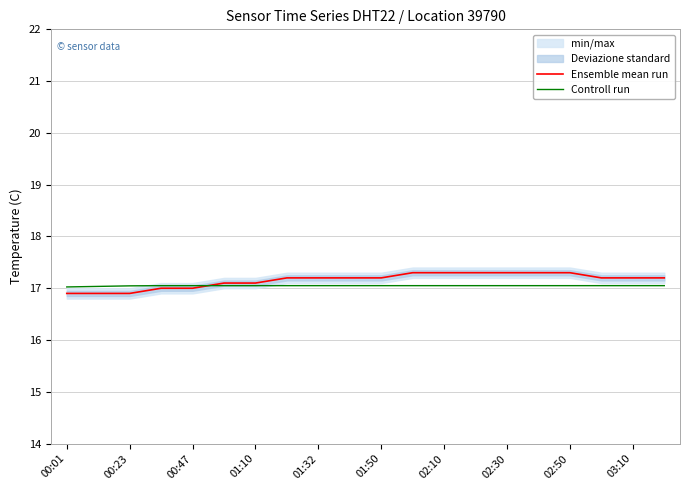

What is the minimum value for Controll run?

17.0